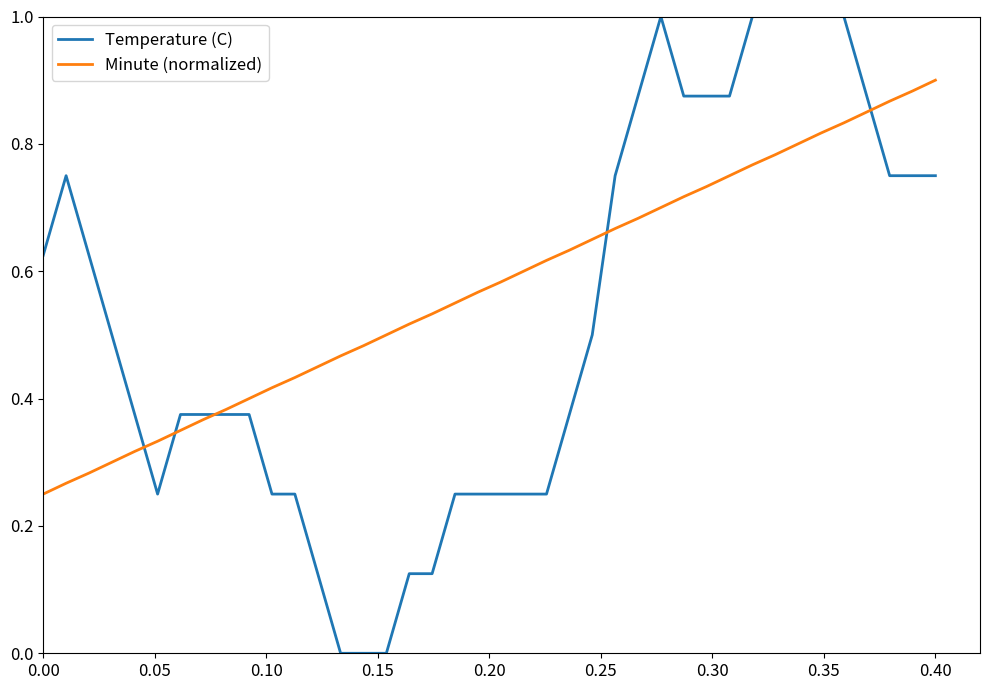

Count the Temperature (C) values in the range 0 to 1.

40